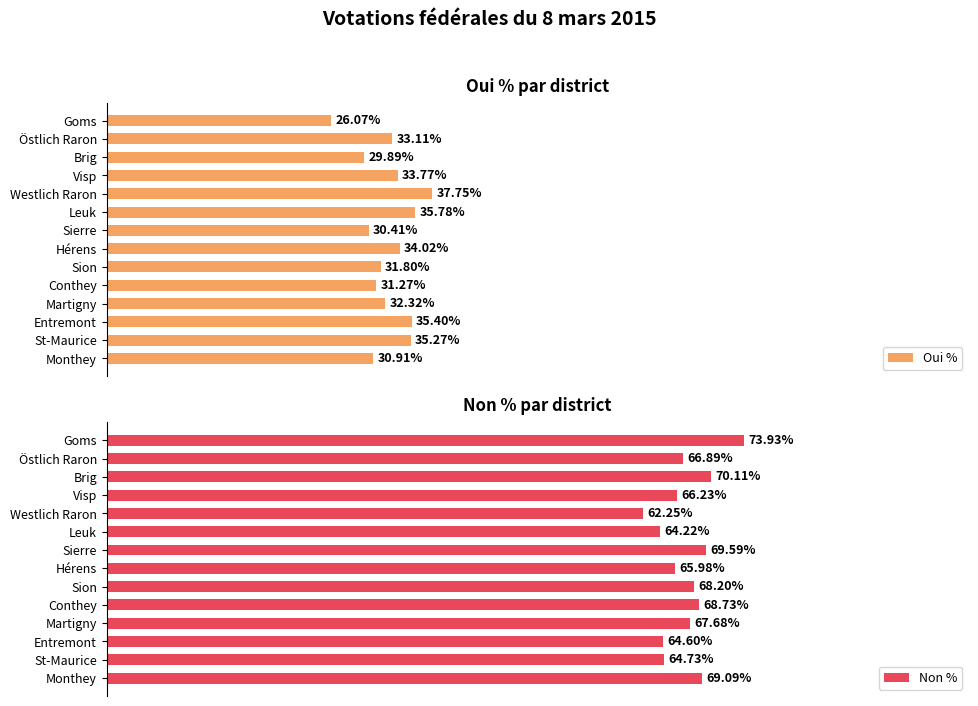

Which category has the highest value in the Oui % series?

Westlich Raron